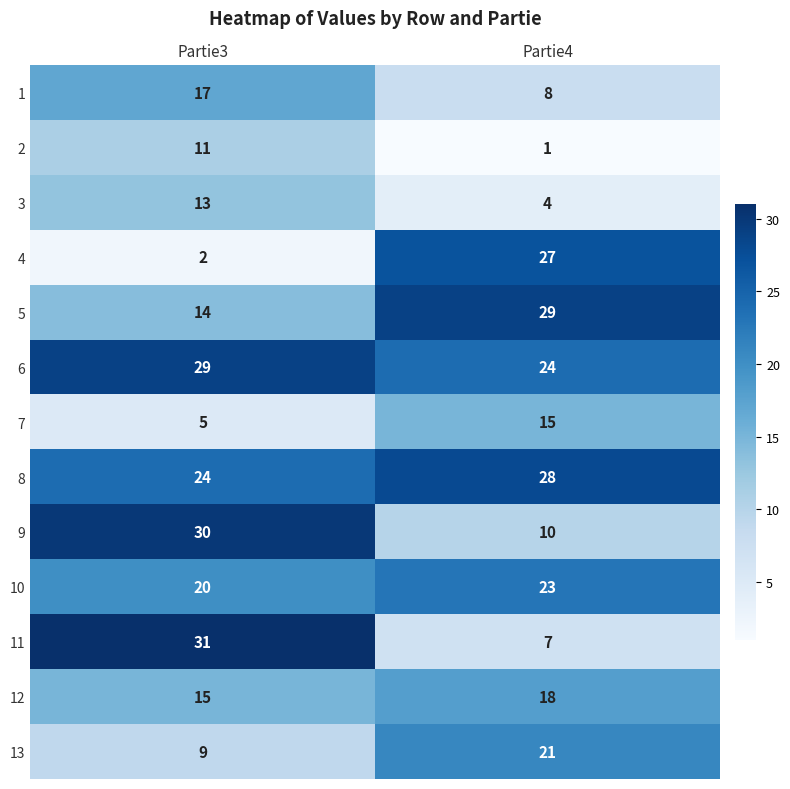

At which category is the sum across all series the highest?

Partie3